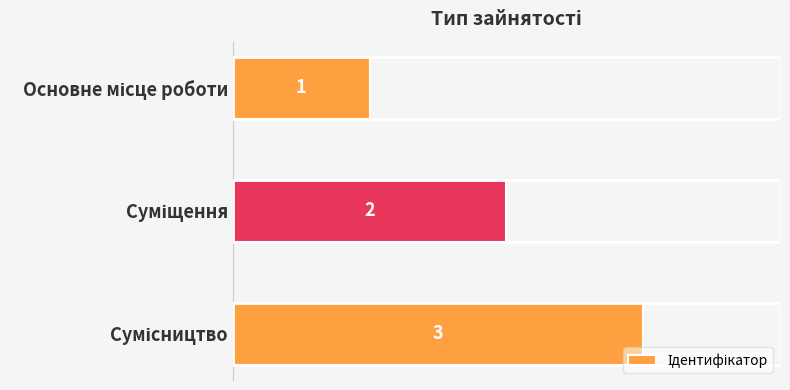

What is the sum of all values?

6